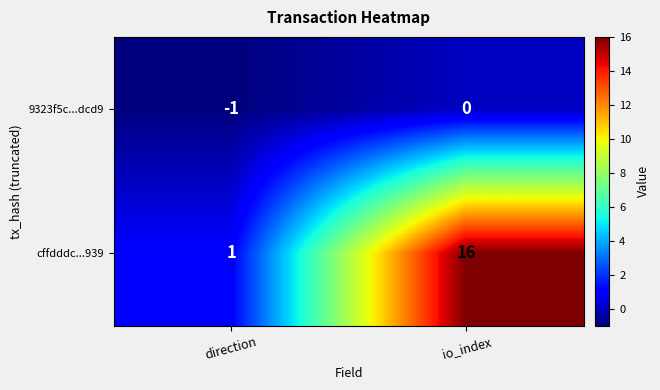

What is the smallest value displayed?

-1